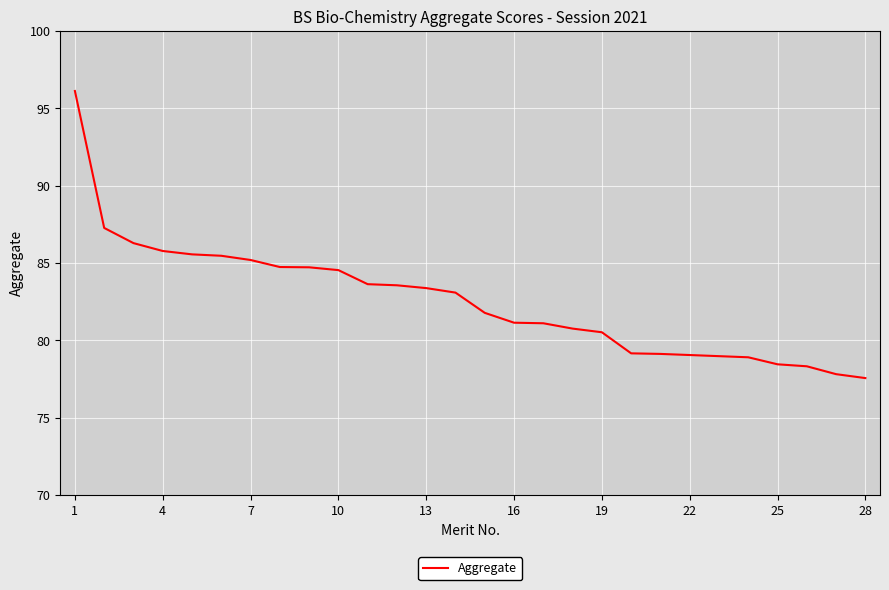

What is the greatest value displayed?

96.1